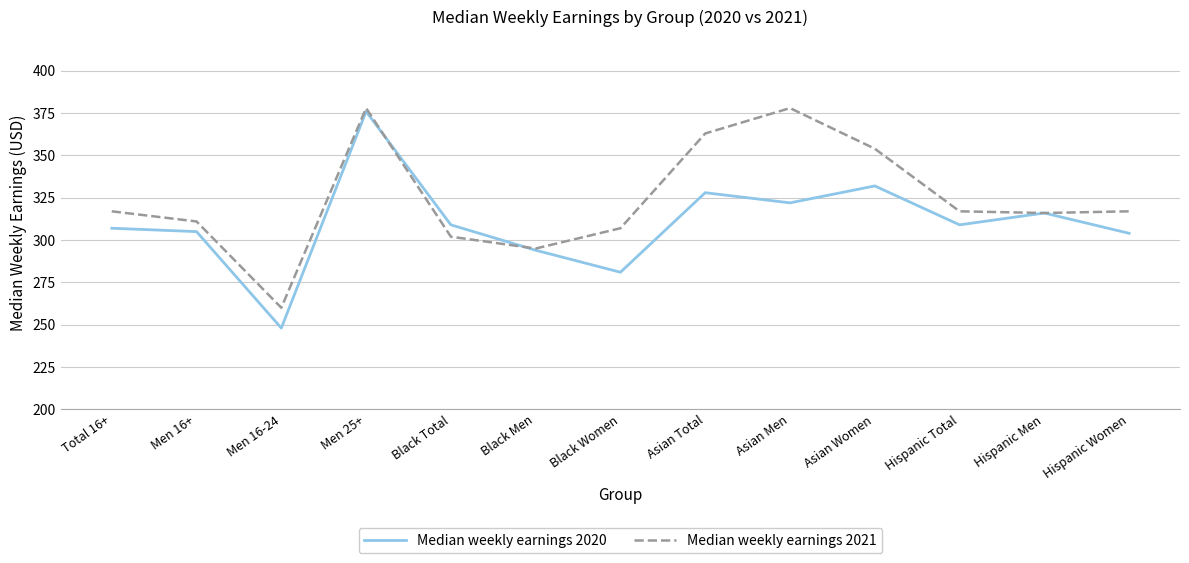

The Median weekly earnings 2020 series shows 137 at Black Total. True or false?

False